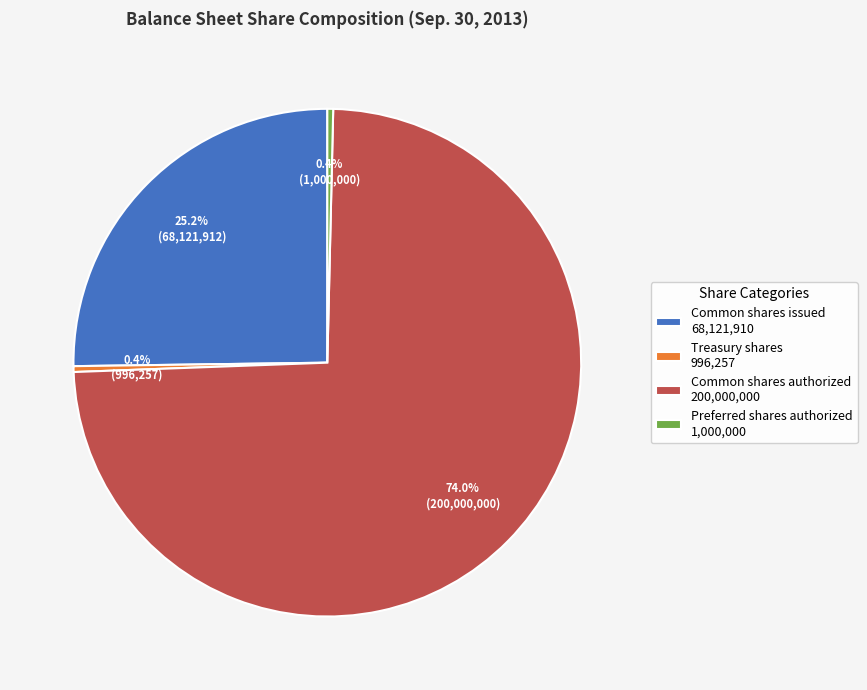

Combined, do Common shares authorized 200,000,000 and Preferred shares authorized 1,000,000 account for over 50%?

Yes